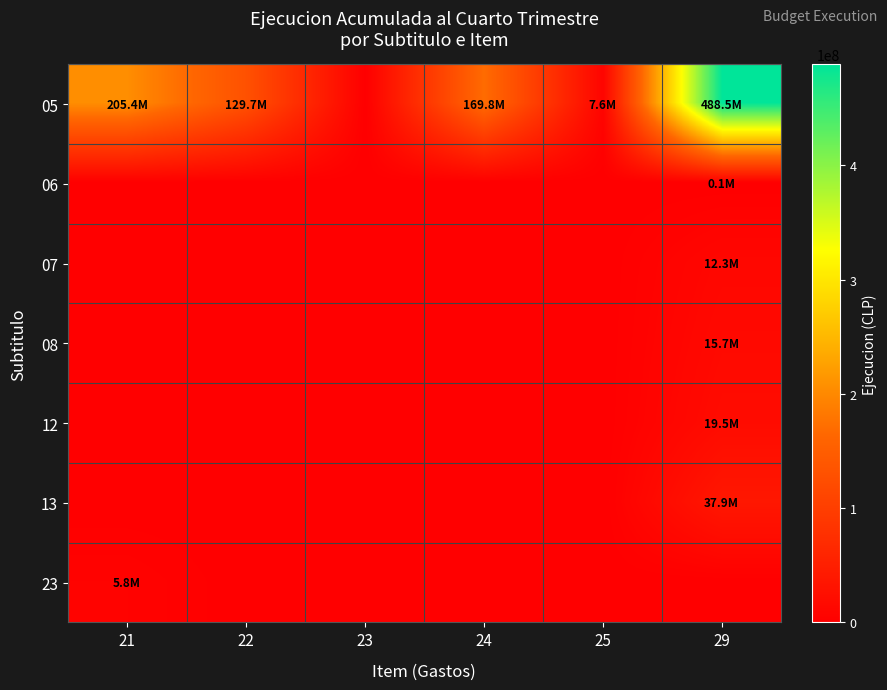

At how many categories does at least one series exceed 264799351?

1